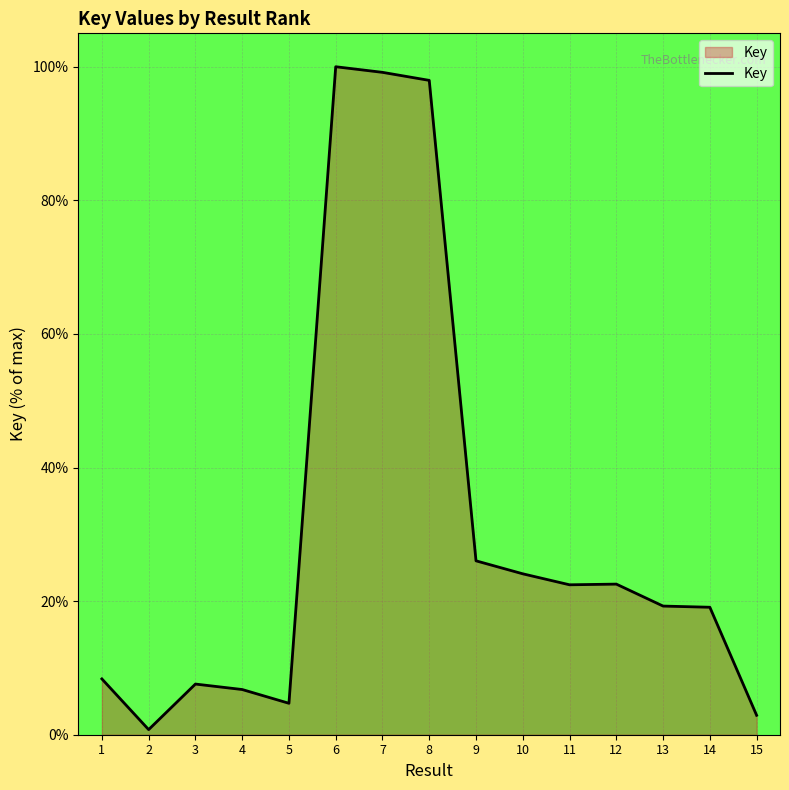

What is the greatest value displayed?

100.0